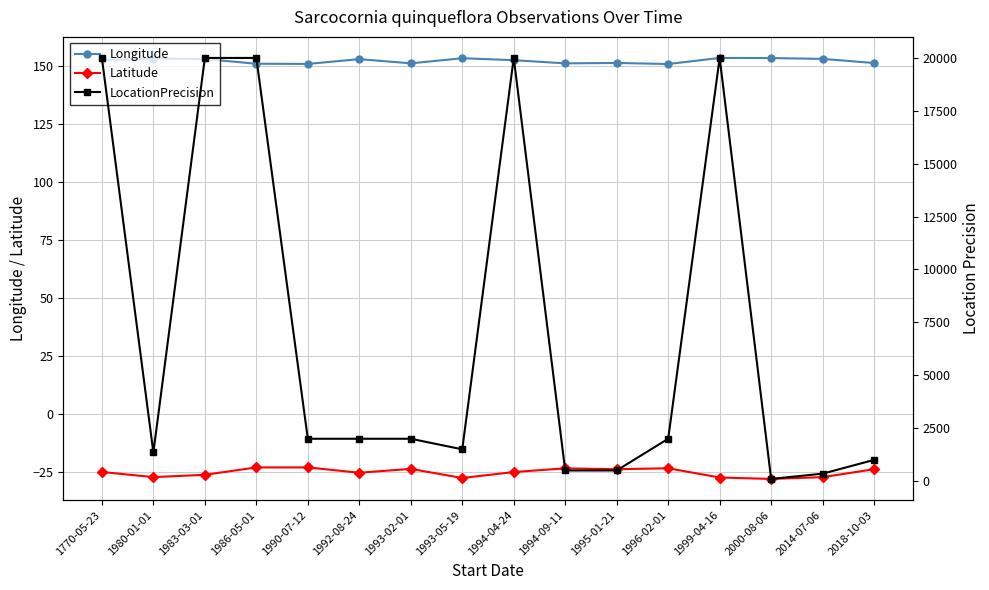

Rank the series at 1993-02-01 from highest to lowest value.

LocationPrecision, Longitude, Latitude